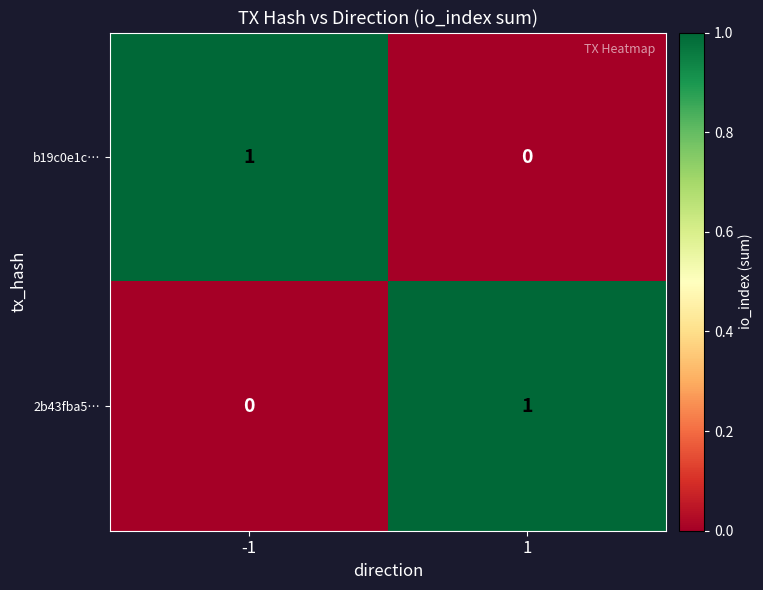

True or false: b19c0e1c… has a value of 2 at -1.

False